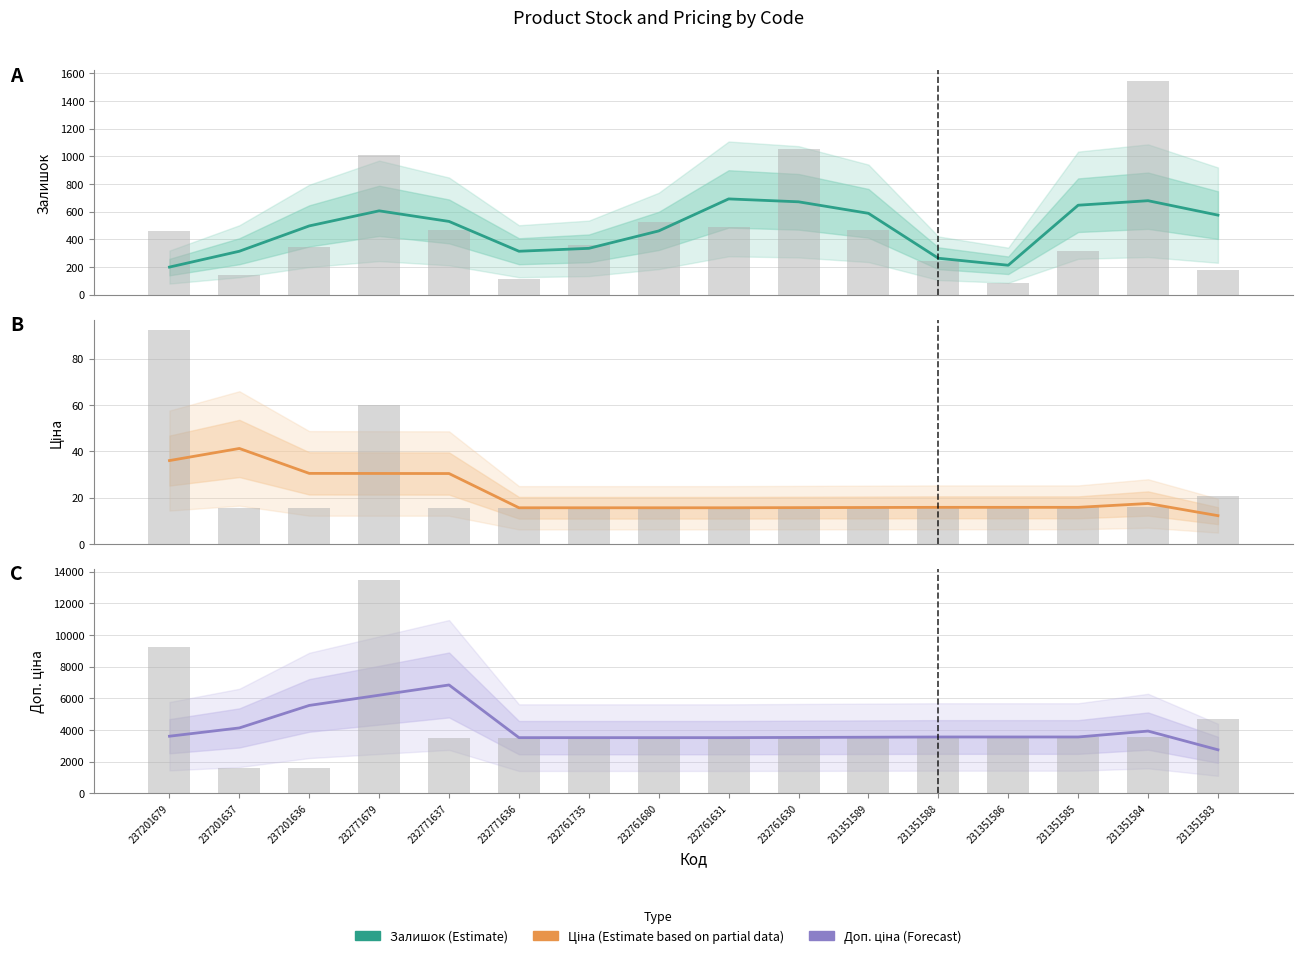

What is the total value across all series at 232761630?

4208.7